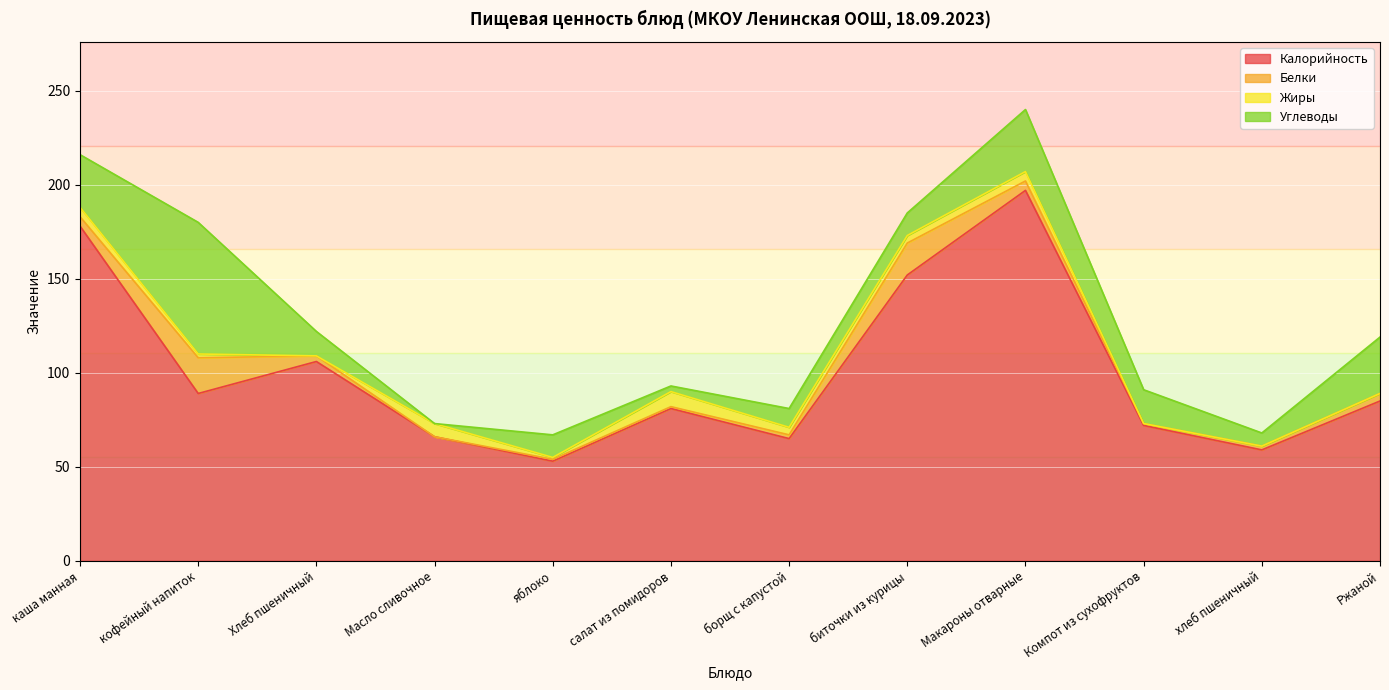

What is the approximate value of Белки at биточки из курицы?

17